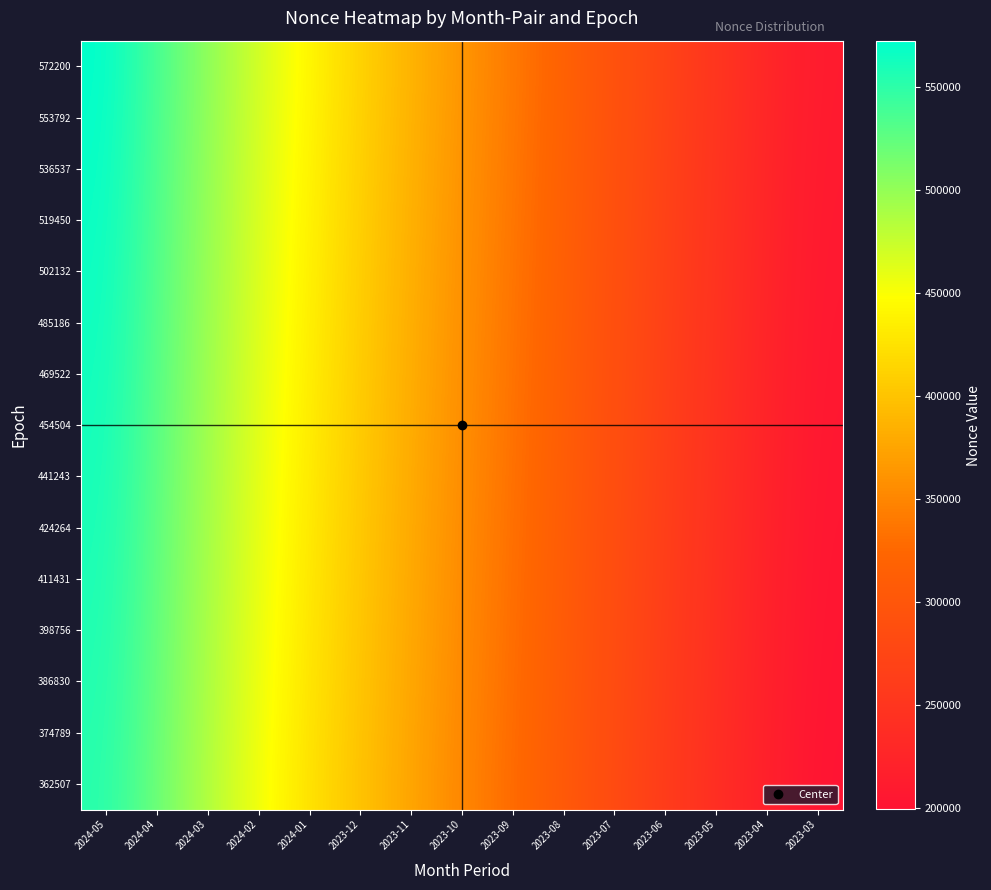

Reading left to right, list all the values displayed in this chart.

572200: 2024-05=572200.0	2024-04=536537.0	2024-03=502132.0	2024-02=469522.0	2024-01=441243.0	2023-12=411431.0	2023-11=386830.0	2023-10=362507.0	2023-09=339826.0	2023-08=316335.0	2023-07=293368.0	2023-06=271604.0	2023-05=250025.0	2023-04=229021.0	2023-03=209066.0
553792: 2024-05=570885.1	2024-04=535316.5	2024-03=500921.6	2024-02=468449.3	2024-01=440030.2	2023-12=410525.6	2023-11=385969.9	2023-10=361639.1	2023-09=338983.8	2023-08=315510.1	2023-07=292561.1	2023-06=270828.7	2023-05=249269.3	2023-04=228295.9	2023-03=208394.5
536537: 2024-05=569570.3	2024-04=534096.0	2024-03=499711.1	2024-02=467376.6	2024-01=438817.4	2023-12=409620.3	2023-11=385109.9	2023-10=360771.3	2023-09=338141.6	2023-08=314685.1	2023-07=291754.1	2023-06=270053.4	2023-05=248513.6	2023-04=227570.9	2023-03=207723.0
519450: 2024-05=568255.4	2024-04=532875.5	2024-03=498500.7	2024-02=466303.9	2024-01=437604.6	2023-12=408714.9	2023-11=384249.8	2023-10=359903.4	2023-09=337299.4	2023-08=313860.2	2023-07=290947.2	2023-06=269278.1	2023-05=247757.9	2023-04=226845.8	2023-03=207051.5
502132: 2024-05=566940.6	2024-04=531655.0	2024-03=497290.3	2024-02=465231.1	2024-01=436391.9	2023-12=407809.6	2023-11=383389.7	2023-10=359035.6	2023-09=336457.1	2023-08=313035.3	2023-07=290140.3	2023-06=268502.9	2023-05=247002.1	2023-04=226120.7	2023-03=206380.0
485186: 2024-05=565625.7	2024-04=530434.5	2024-03=496079.9	2024-02=464158.4	2024-01=435179.1	2023-12=406904.2	2023-11=382529.6	2023-10=358167.7	2023-09=335614.9	2023-08=312210.4	2023-07=289333.4	2023-06=267727.6	2023-05=246246.4	2023-04=225395.6	2023-03=205708.5
469522: 2024-05=564310.9	2024-04=529214.0	2024-03=494869.4	2024-02=463085.7	2024-01=433966.3	2023-12=405998.9	2023-11=381669.6	2023-10=357299.9	2023-09=334772.7	2023-08=311385.4	2023-07=288526.4	2023-06=266952.3	2023-05=245490.7	2023-04=224670.6	2023-03=205037.0
454504: 2024-05=562996.0	2024-04=527993.5	2024-03=493659.0	2024-02=462013.0	2024-01=432753.5	2023-12=405093.5	2023-11=380809.5	2023-10=356432.0	2023-09=333930.5	2023-08=310560.5	2023-07=287719.5	2023-06=266177.0	2023-05=244735.0	2023-04=223945.5	2023-03=204365.5
441243: 2024-05=561681.1	2024-04=526773.0	2024-03=492448.6	2024-02=460940.3	2024-01=431540.7	2023-12=404188.1	2023-11=379949.4	2023-10=355564.1	2023-09=333088.3	2023-08=309735.6	2023-07=286912.6	2023-06=265401.7	2023-05=243979.3	2023-04=223220.4	2023-03=203694.0
424264: 2024-05=560366.3	2024-04=525552.5	2024-03=491238.1	2024-02=459867.6	2024-01=430327.9	2023-12=403282.8	2023-11=379089.4	2023-10=354696.3	2023-09=332246.1	2023-08=308910.6	2023-07=286105.6	2023-06=264626.4	2023-05=243223.6	2023-04=222495.4	2023-03=203022.5
411431: 2024-05=559051.4	2024-04=524332.0	2024-03=490027.7	2024-02=458794.9	2024-01=429115.1	2023-12=402377.4	2023-11=378229.3	2023-10=353828.4	2023-09=331403.9	2023-08=308085.7	2023-07=285298.7	2023-06=263851.1	2023-05=242467.9	2023-04=221770.3	2023-03=202351.0
398756: 2024-05=557736.6	2024-04=523111.5	2024-03=488817.3	2024-02=457722.1	2024-01=427902.4	2023-12=401472.1	2023-11=377369.2	2023-10=352960.6	2023-09=330561.6	2023-08=307260.8	2023-07=284491.8	2023-06=263075.9	2023-05=241712.1	2023-04=221045.2	2023-03=201679.5
386830: 2024-05=556421.7	2024-04=521891.0	2024-03=487606.9	2024-02=456649.4	2024-01=426689.6	2023-12=400566.7	2023-11=376509.1	2023-10=352092.7	2023-09=329719.4	2023-08=306435.9	2023-07=283684.9	2023-06=262300.6	2023-05=240956.4	2023-04=220320.1	2023-03=201008.0
374789: 2024-05=555106.9	2024-04=520670.5	2024-03=486396.4	2024-02=455576.7	2024-01=425476.8	2023-12=399661.4	2023-11=375649.1	2023-10=351224.9	2023-09=328877.2	2023-08=305610.9	2023-07=282877.9	2023-06=261525.3	2023-05=240200.7	2023-04=219595.1	2023-03=200336.5
362507: 2024-05=553792.0	2024-04=519450.0	2024-03=485186.0	2024-02=454504.0	2024-01=424264.0	2023-12=398756.0	2023-11=374789.0	2023-10=350357.0	2023-09=328035.0	2023-08=304786.0	2023-07=282071.0	2023-06=260750.0	2023-05=239445.0	2023-04=218870.0	2023-03=199665.0